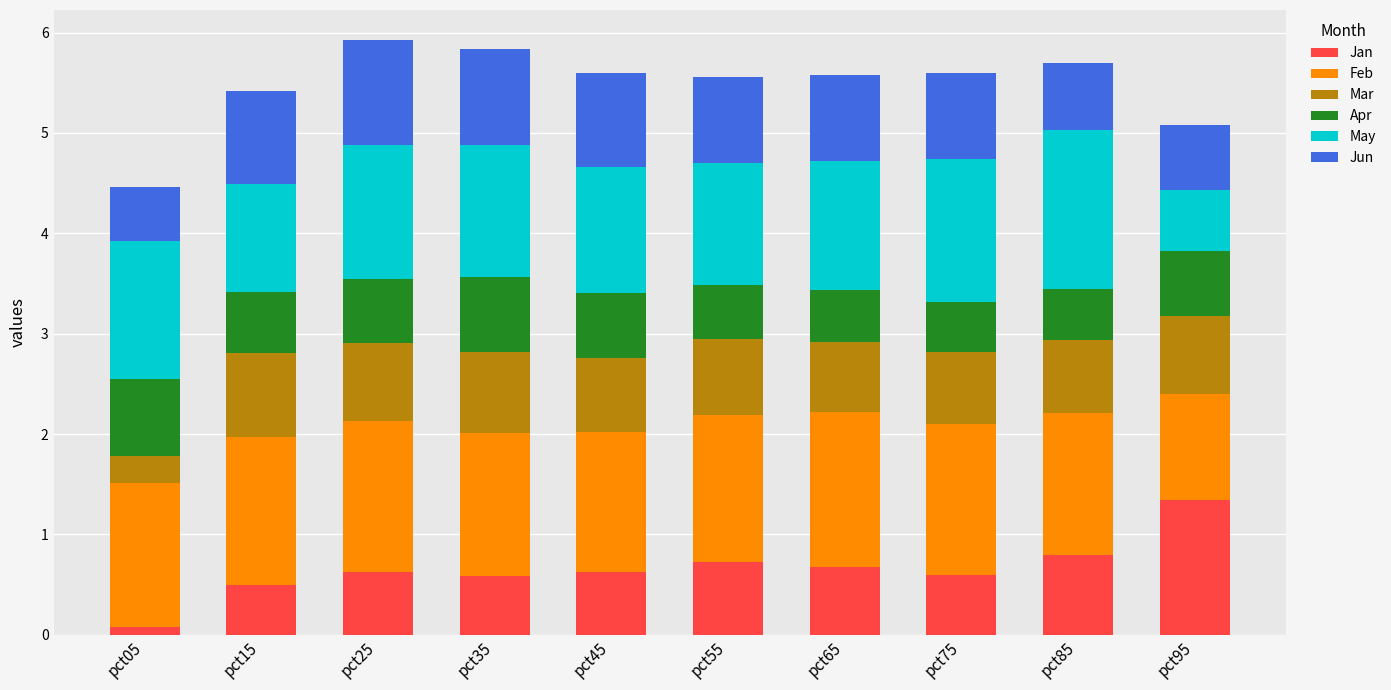

What is the sum of all Jan values?

6.6